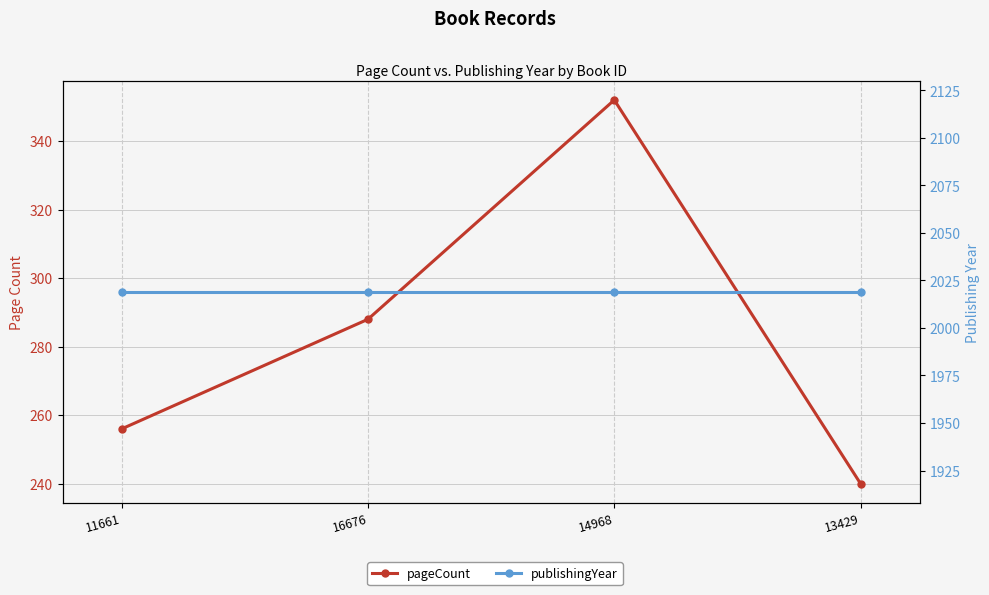

Is it true that publishingYear equals 2019 at 11661?

True